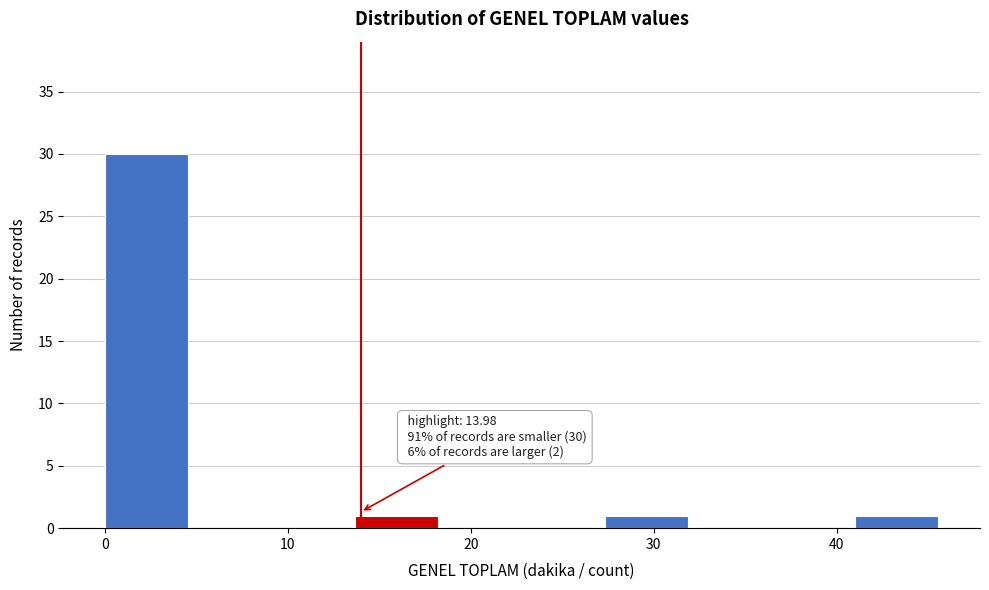

Over which range of the x-axis is the bar tallest?

0 to 5